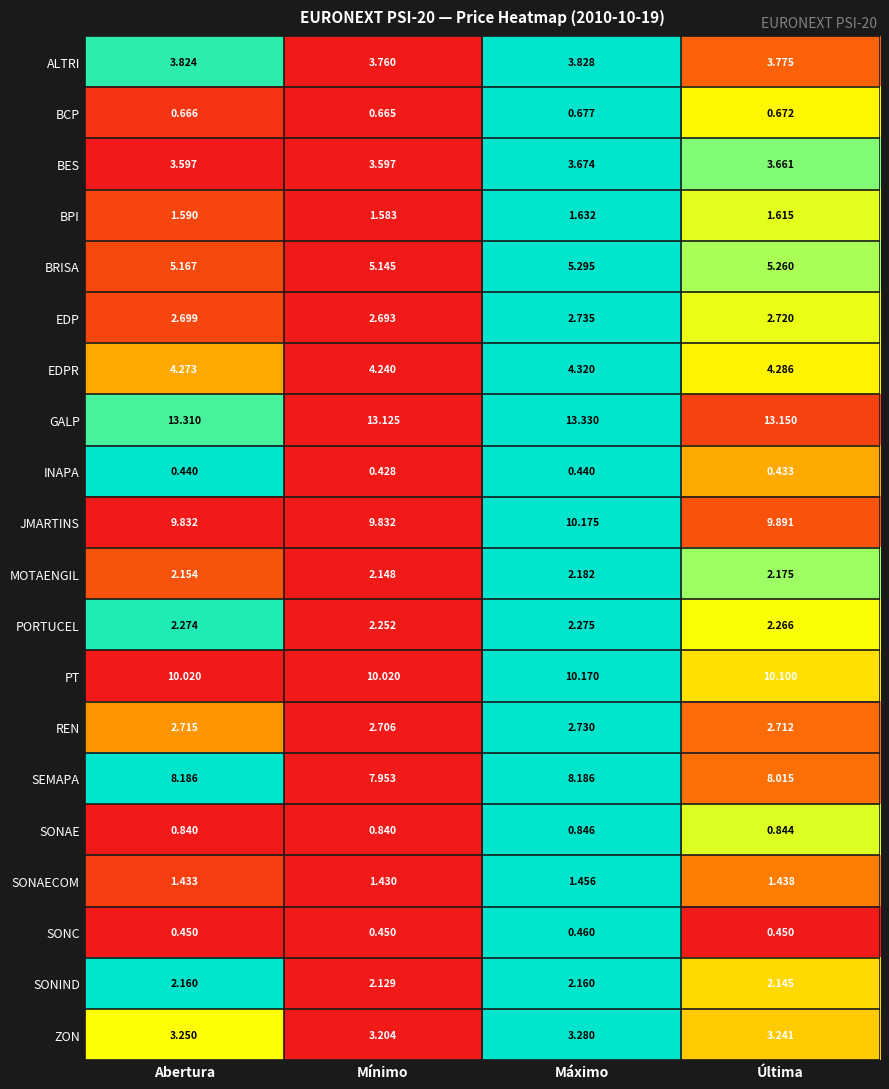

Which category has the lowest value in the REN series?

Mínimo